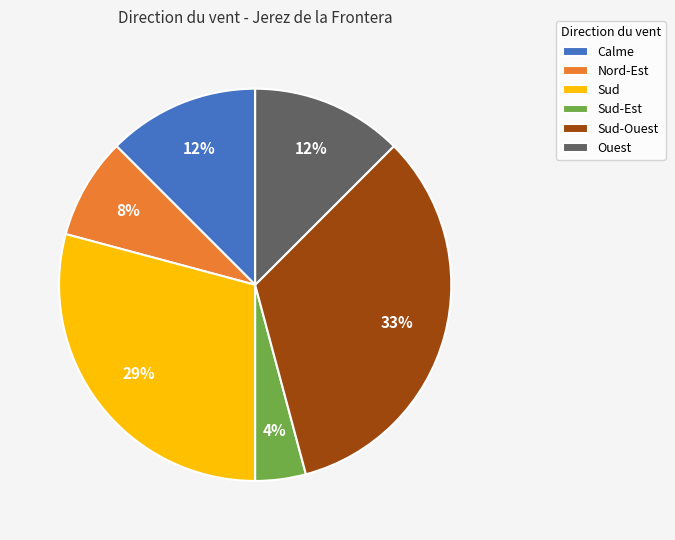

What is the ratio of the value at Sud-Est to the value at Calme?

0.3